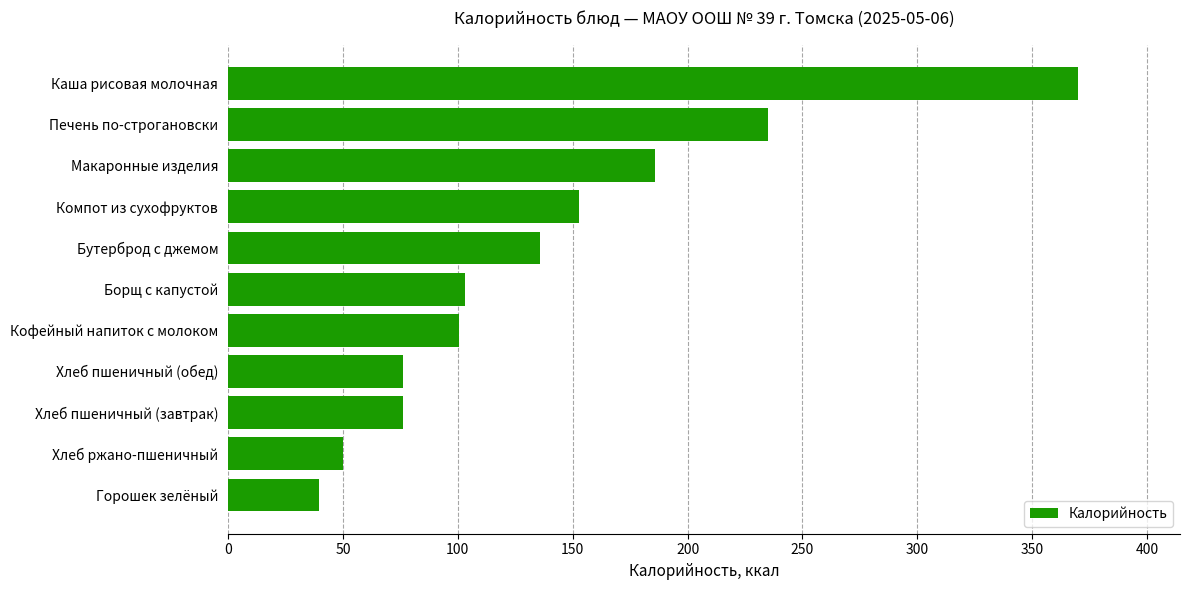

Where is the data nearest to the value 204?

Макаронные изделия